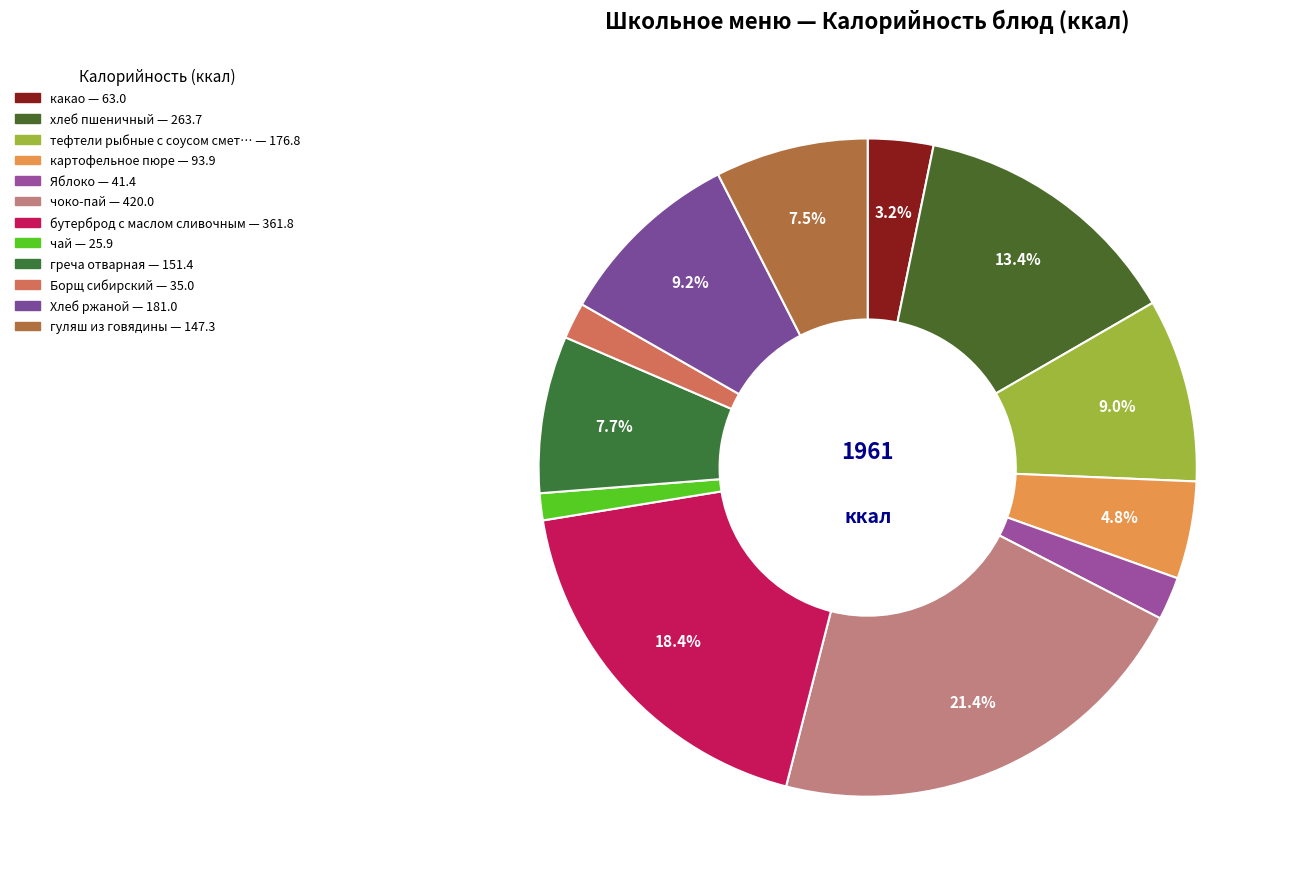

Which category has the smallest portion of the pie?

чай